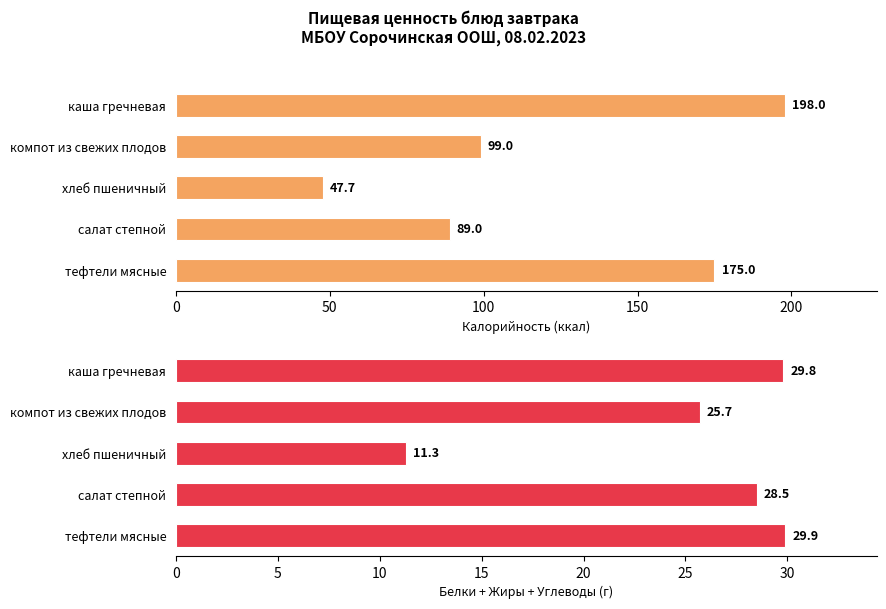

How many bars are there in total?

10